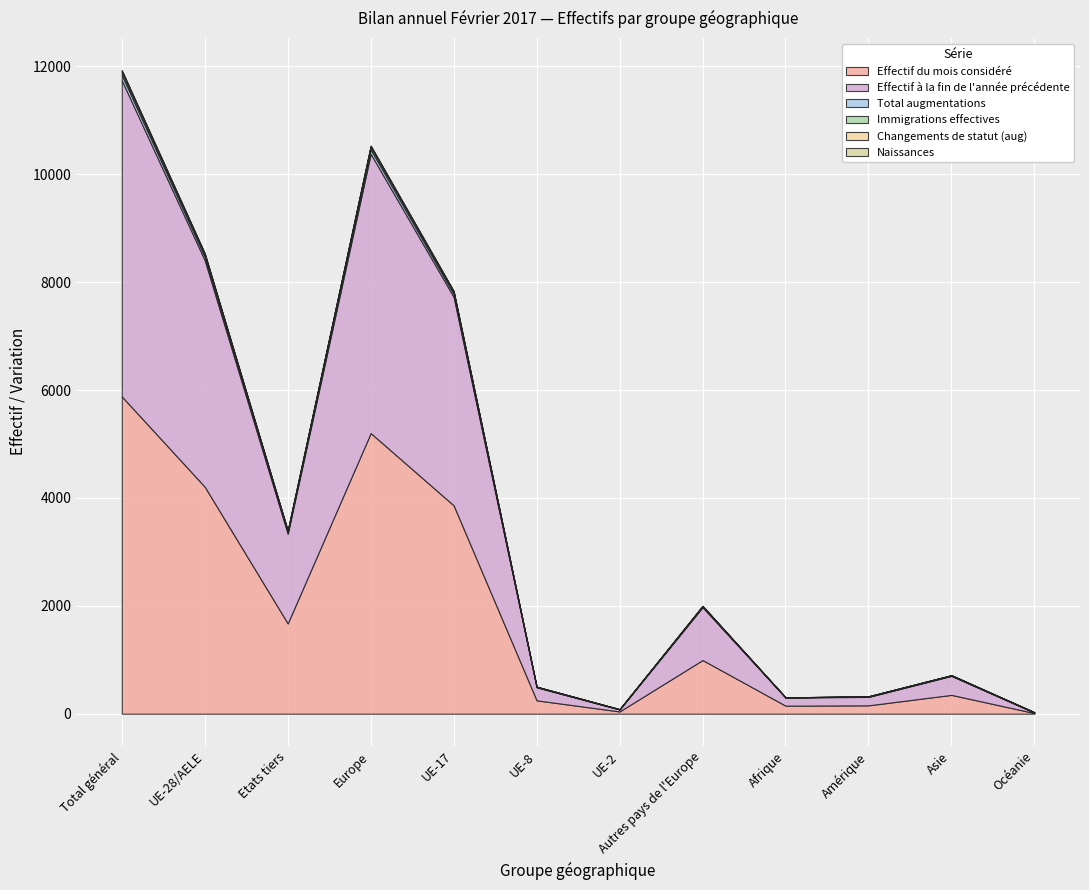

What is the difference between the highest and lowest values at Autres pays de l'Europe?

993